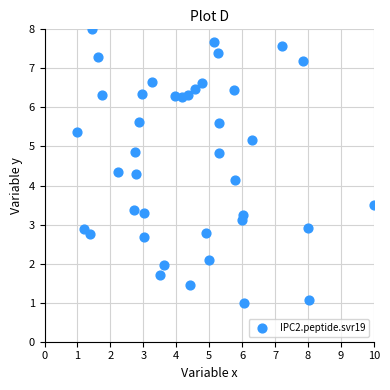

What is the range of X values (max minus min)?

9.0